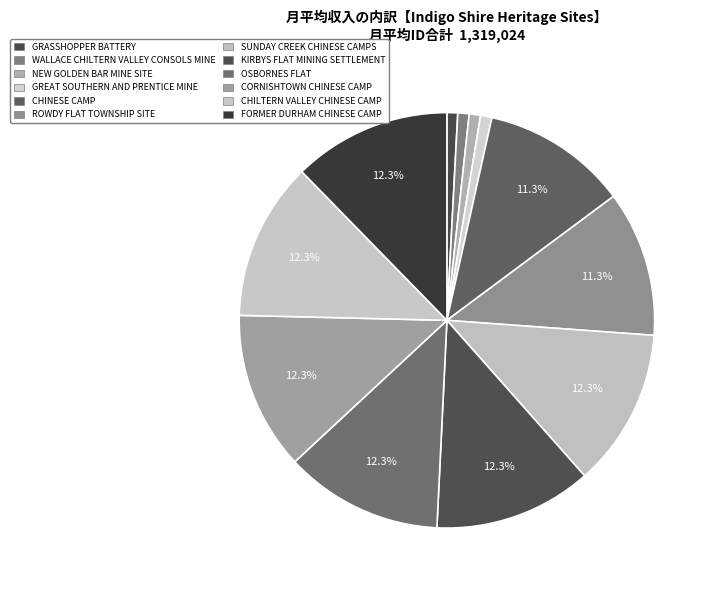

What is the change in value from CHINESE CAMP to ROWDY FLAT TOWNSHIP SITE?

+1